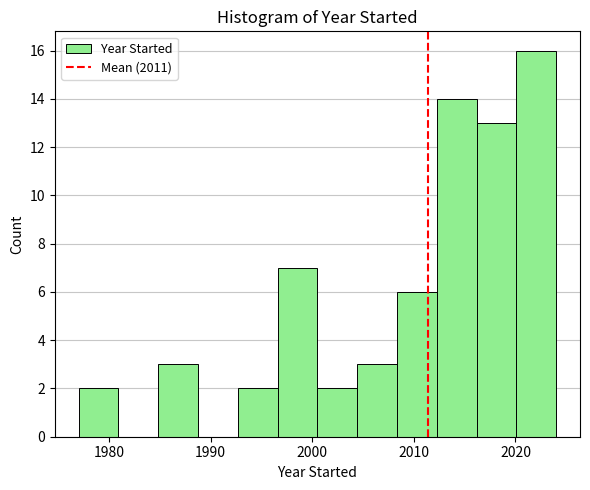

Read against the x-axis, roughly where is the centre of the tallest bar?

2022